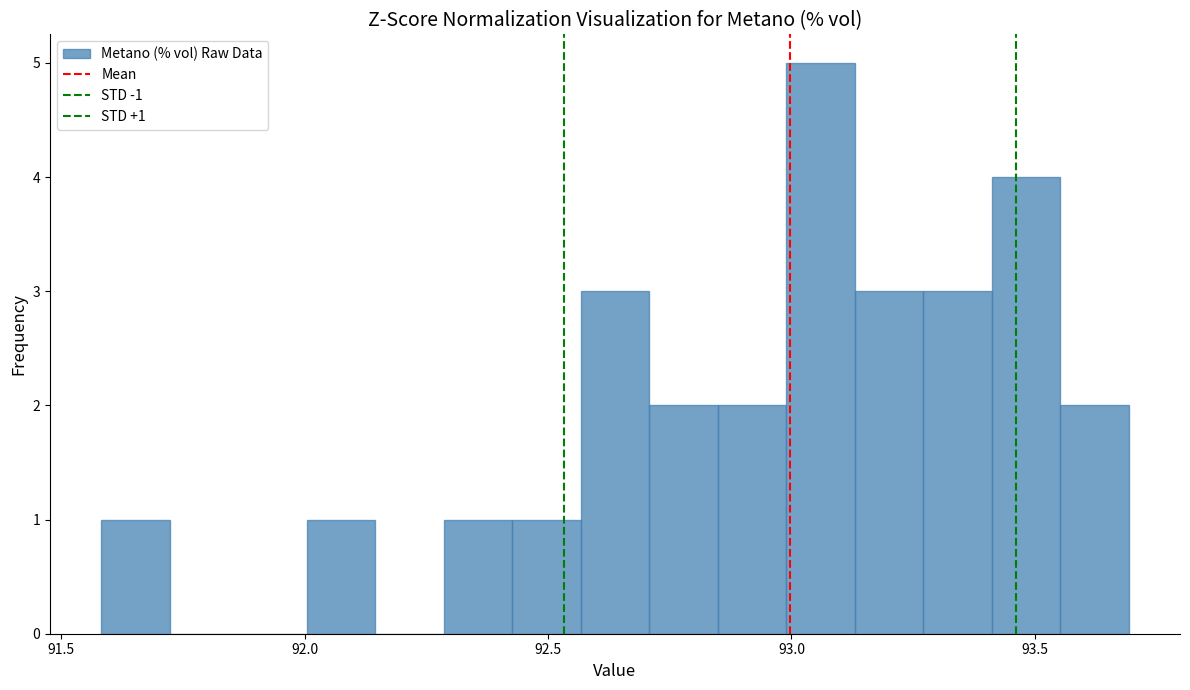

Read against the x-axis, roughly where is the centre of the tallest bar?

93.05